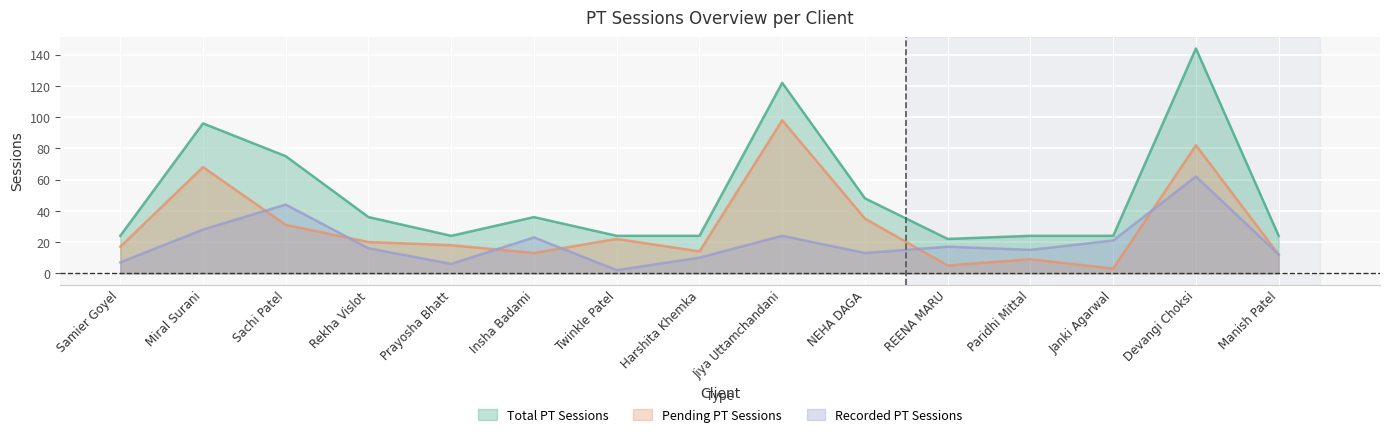

How many interior local peaks does the Total PT Sessions series have?

4